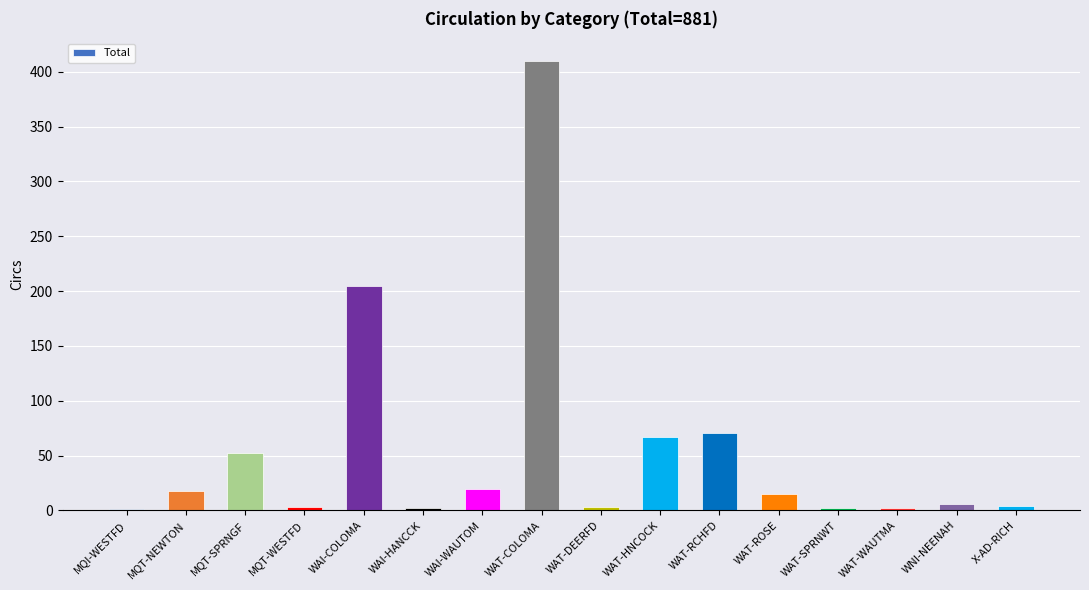

What is the sum of all values?

881